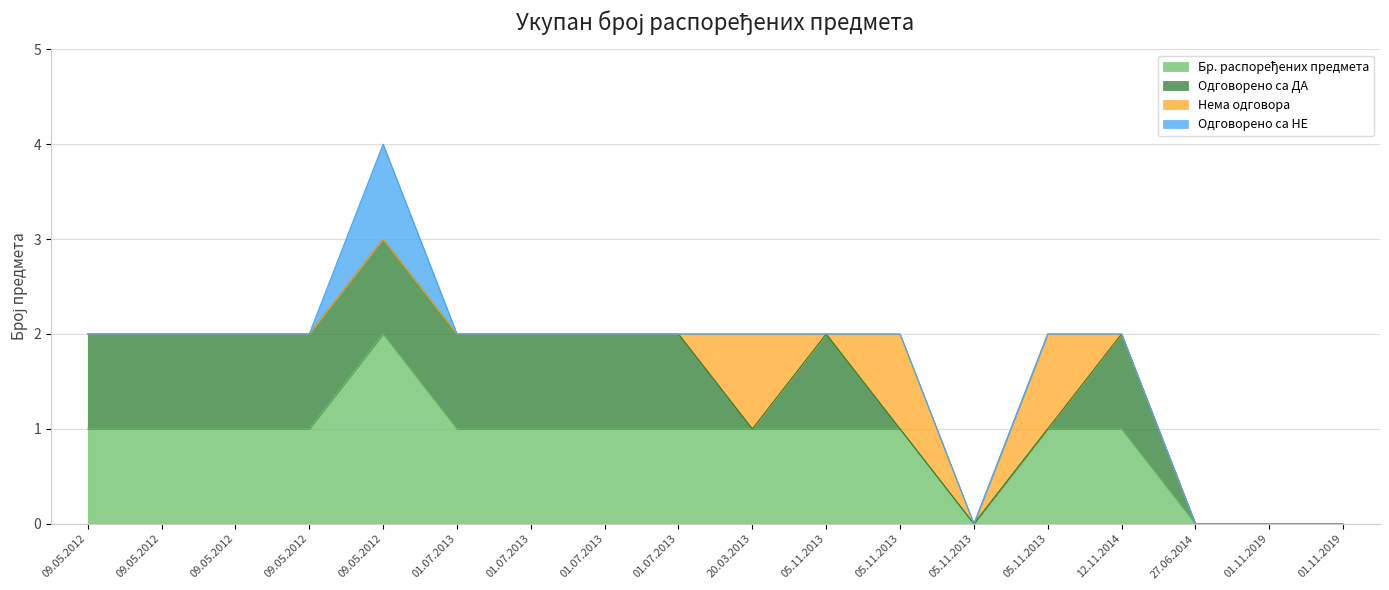

How many interior local valleys does the Бр. распоређених предмета series have?

1